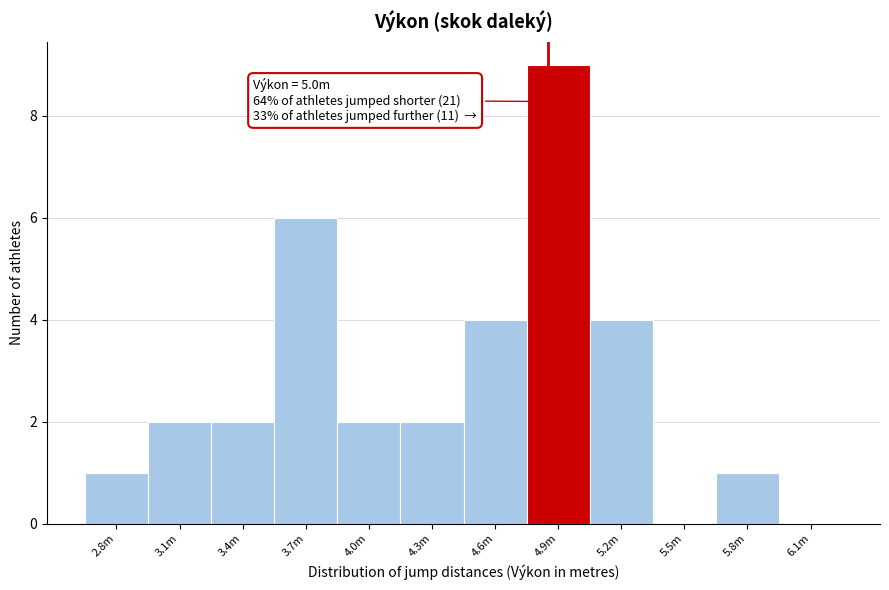

Reading left to right, what are all the values shown in this chart?

2.8m=1	3.1m=2	3.4m=2	3.7m=6	4.0m=2	4.3m=2	4.6m=4	4.9m=9	5.2m=4	5.5m=0	5.8m=1	6.1m=0